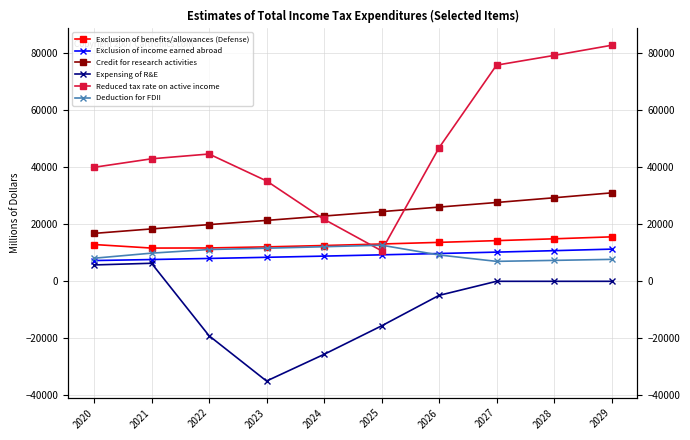

True or false: Credit for research activities and Exclusion of income earned abroad cross at least once.

False